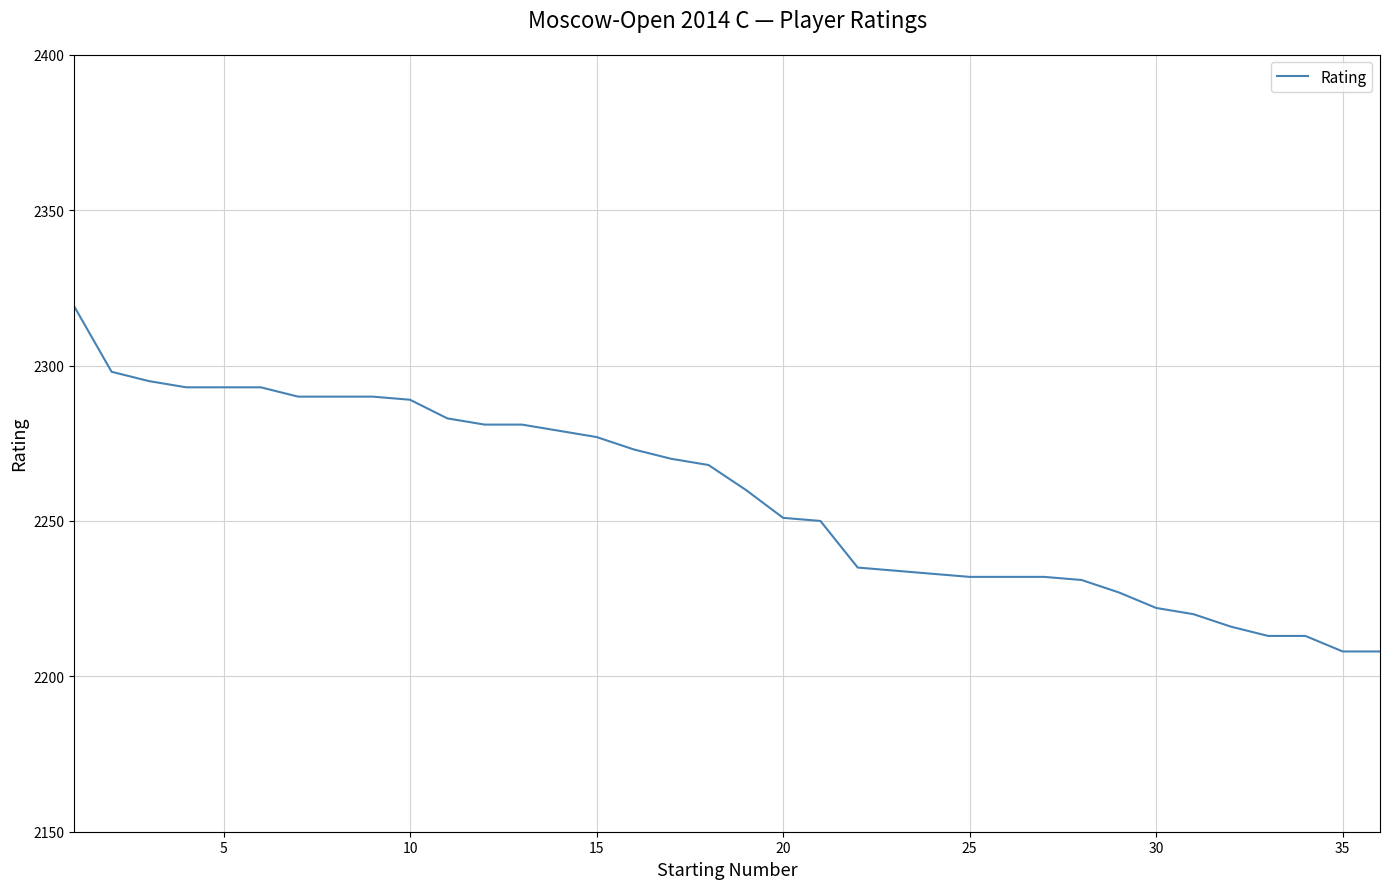

What is the difference between the maximum and minimum values?

111